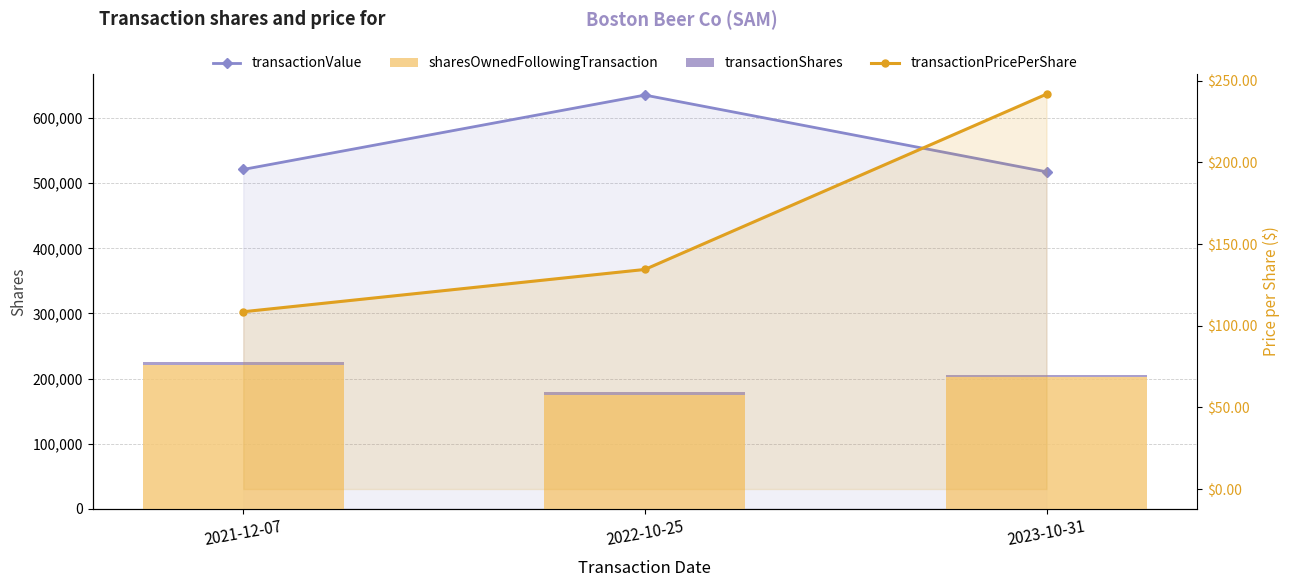

At how many categories does at least one series exceed 84616?

3